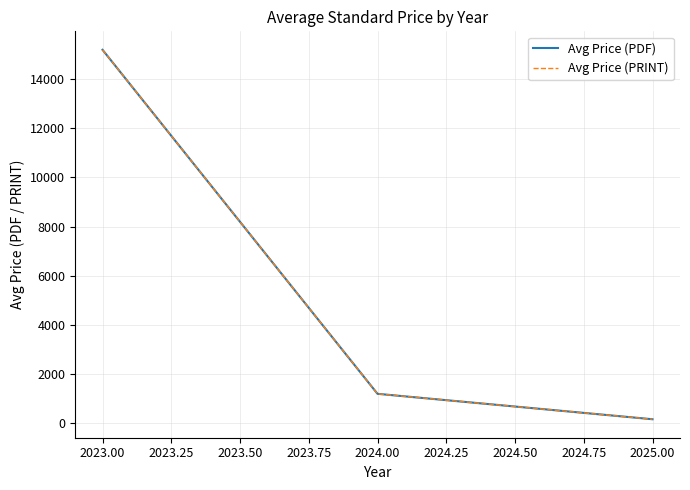

Does the chart have visible grid lines?

Yes